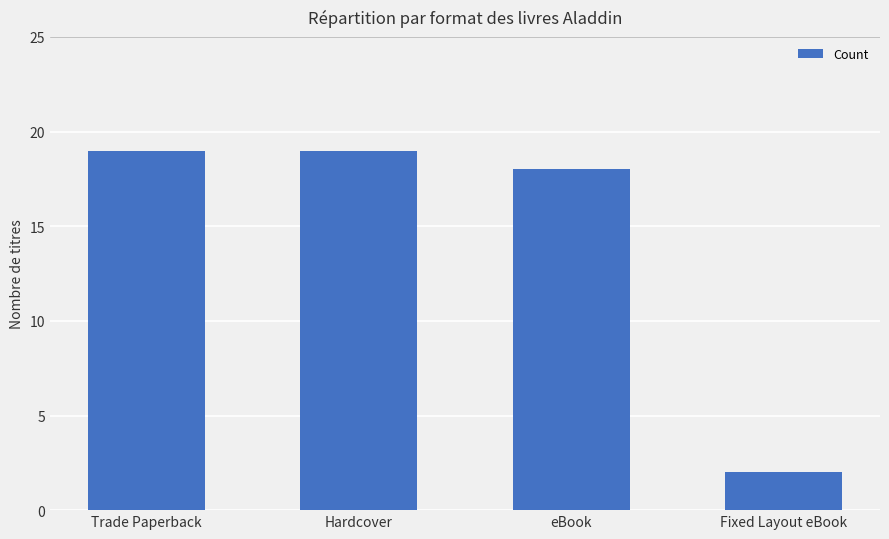

What is the change in value from Hardcover to Fixed Layout eBook?

-17